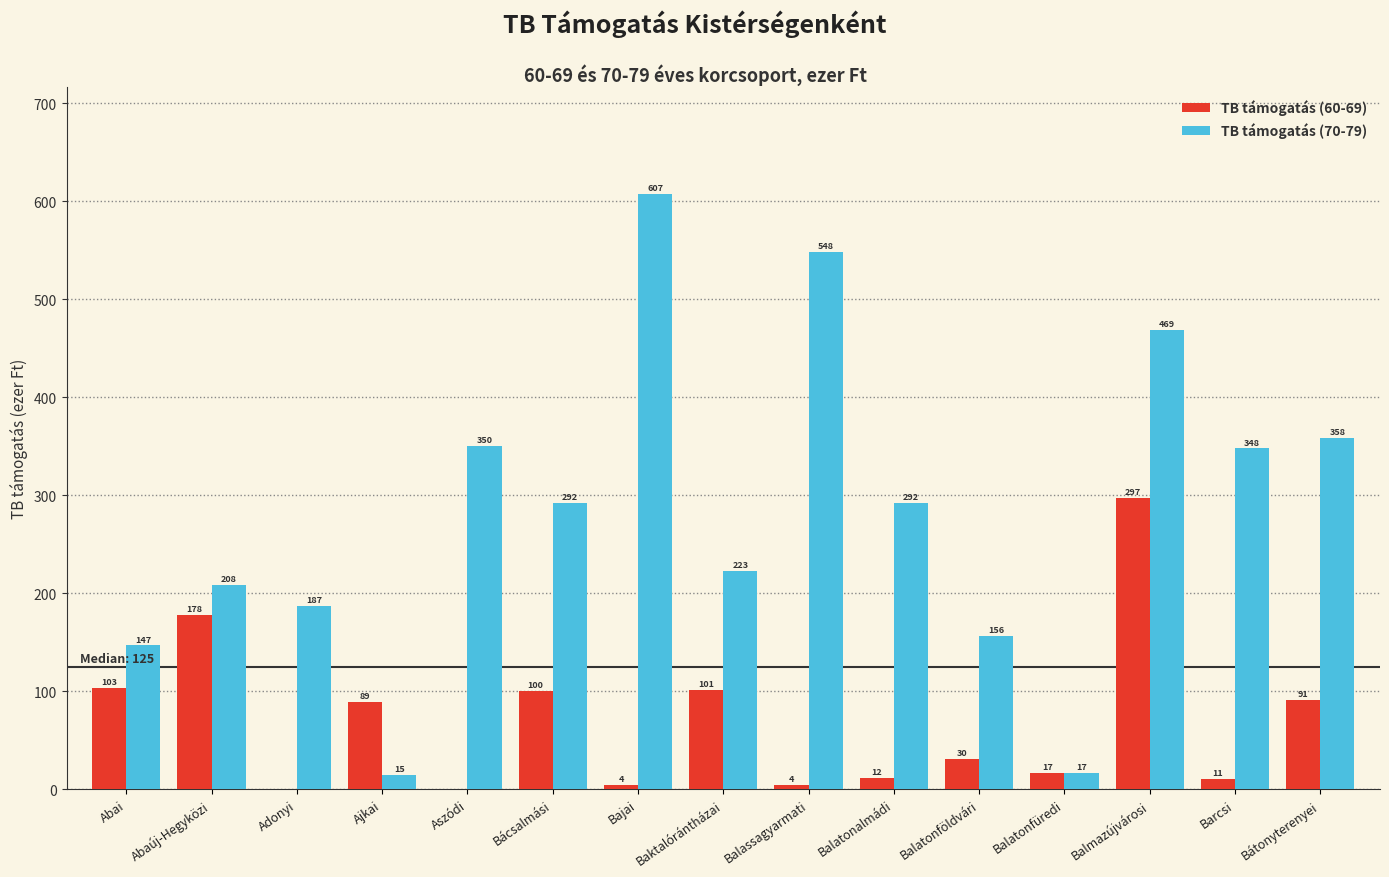

What is the approximate value of TB támogatás (70-79) at Bátonyterenyei?

358.2